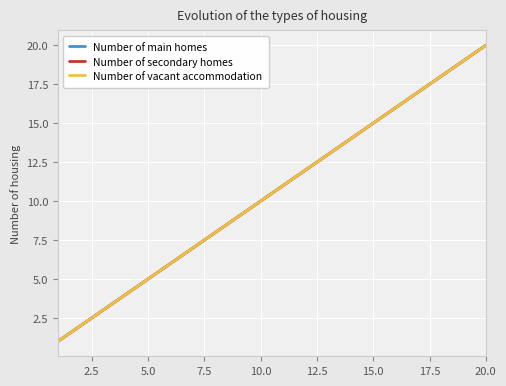

Reading left to right, transcribe all the data shown in this chart.

Number of main homes: 1	2	3	4	5	6	7	8	9	10	11	12	13	14	15	16	17	18	19	20
Number of secondary homes: 1	2	3	4	5	6	7	8	9	10	11	12	13	14	15	16	17	18	19	20
Number of vacant accommodation: 1	2	3	4	5	6	7	8	9	10	11	12	13	14	15	16	17	18	19	20